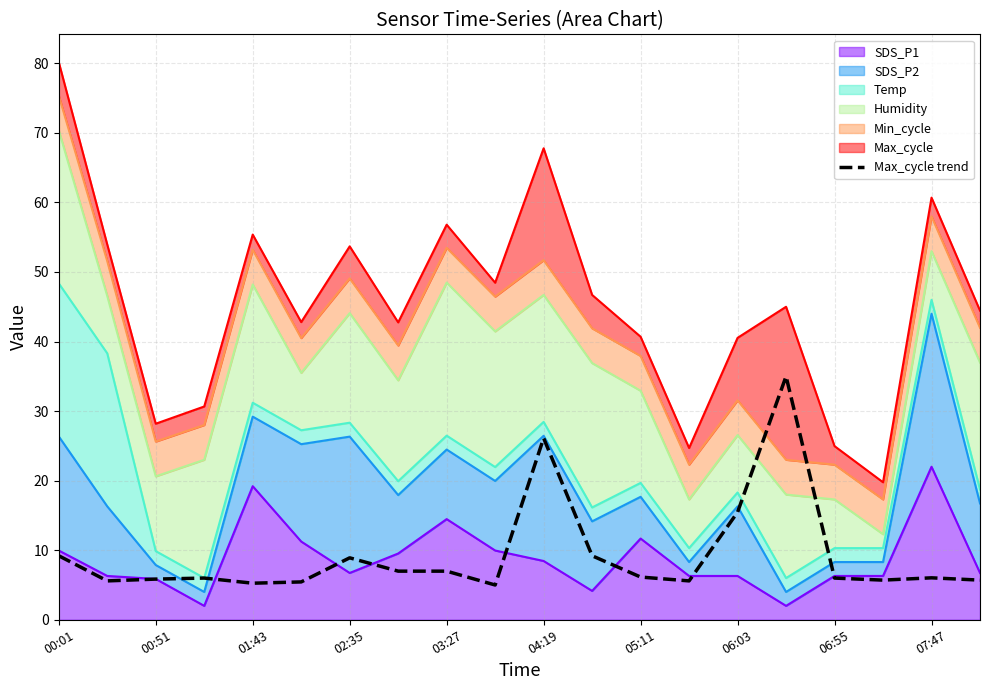

Reading left to right, what are all the values shown in this chart?

9.2	5.6	5.8	6.0	5.3	5.4	8.9	7.0	7.0	5.0	26.1	9.2	6.1	5.6	15.5	35.0	6.0	5.7	6.0	5.7